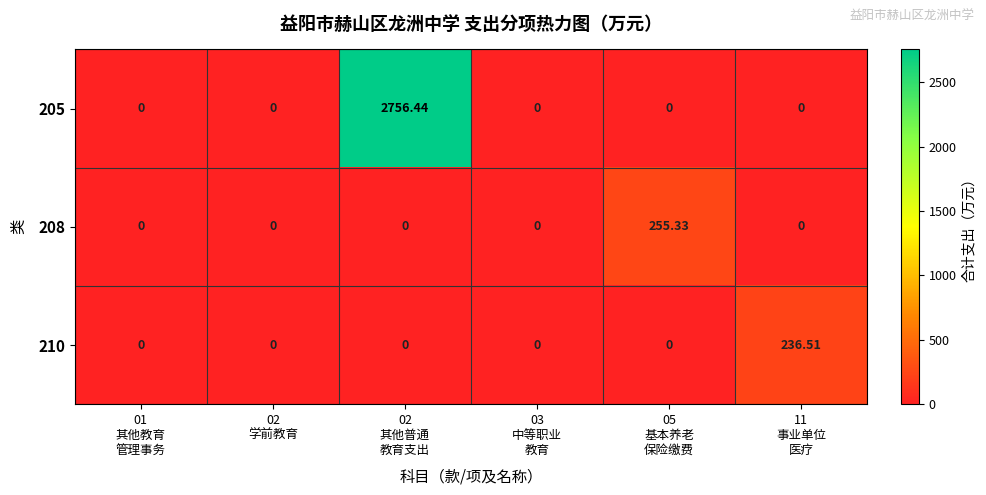

Which series has the largest range (max minus min)?

205